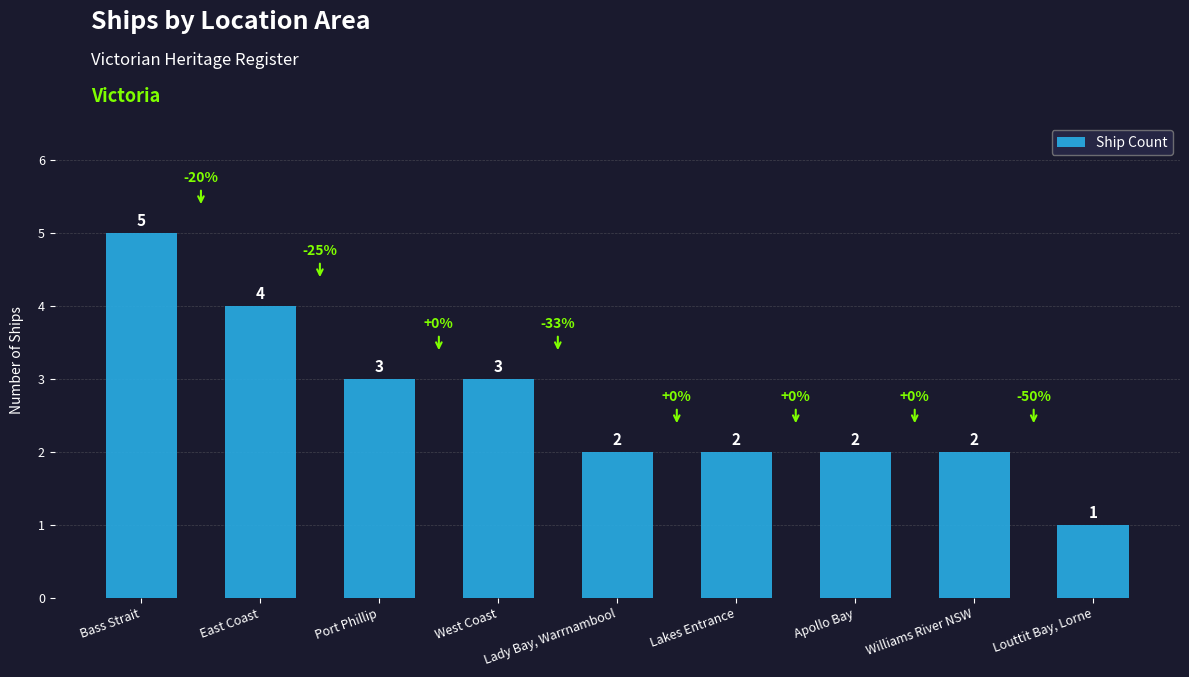

What is the sum of all values?

24